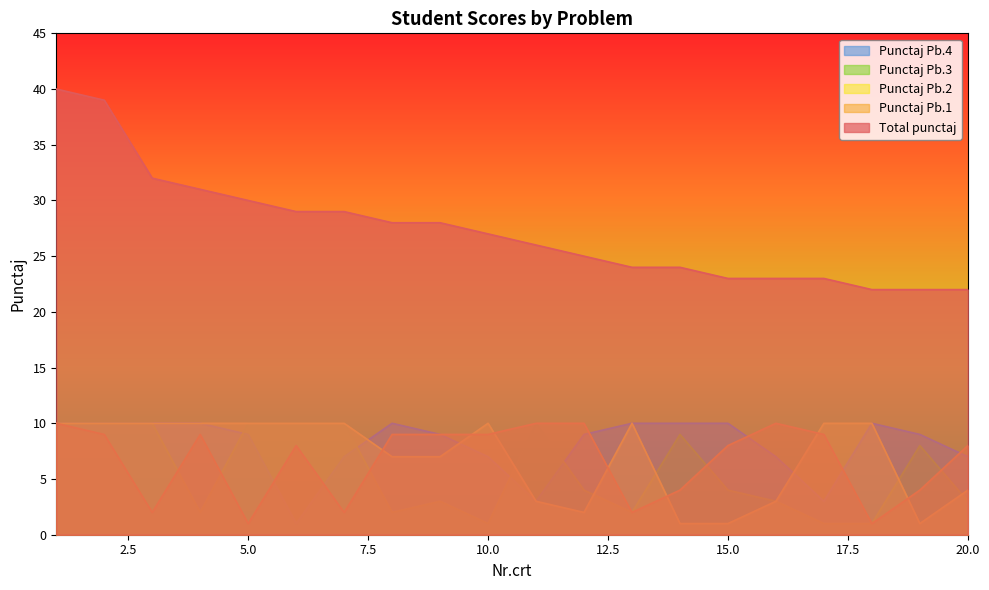

Reading left to right, transcribe all the data shown in this chart.

Total punctaj: 40	39	32	31	30	29	29	28	28	27	26	25	24	24	23	23	23	22	22	22
Punctaj Pb.1: 10	9	2	9	1	8	2	9	9	9	10	10	2	4	8	10	9	1	4	8
Punctaj Pb.2: 10	10	10	10	10	10	10	7	7	10	3	2	10	1	1	3	10	10	1	4
Punctaj Pb.3: 10	10	10	2	10	10	10	2	3	1	10	4	2	9	4	3	1	1	8	3
Punctaj Pb.4: 10	10	10	10	9	1	7	10	9	7	3	9	10	10	10	7	3	10	9	7